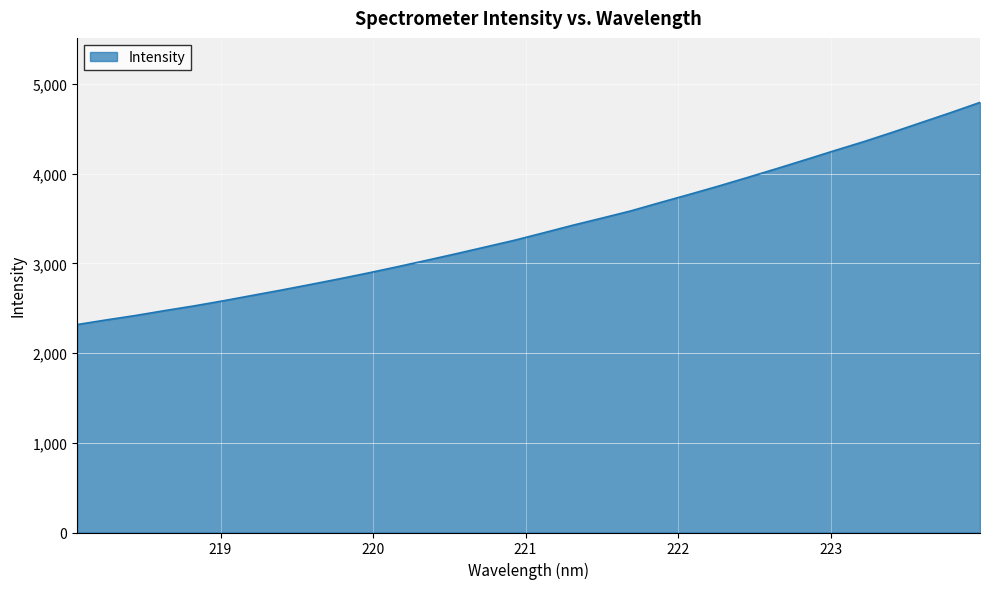

What is the difference between the maximum and minimum values?

2476.3